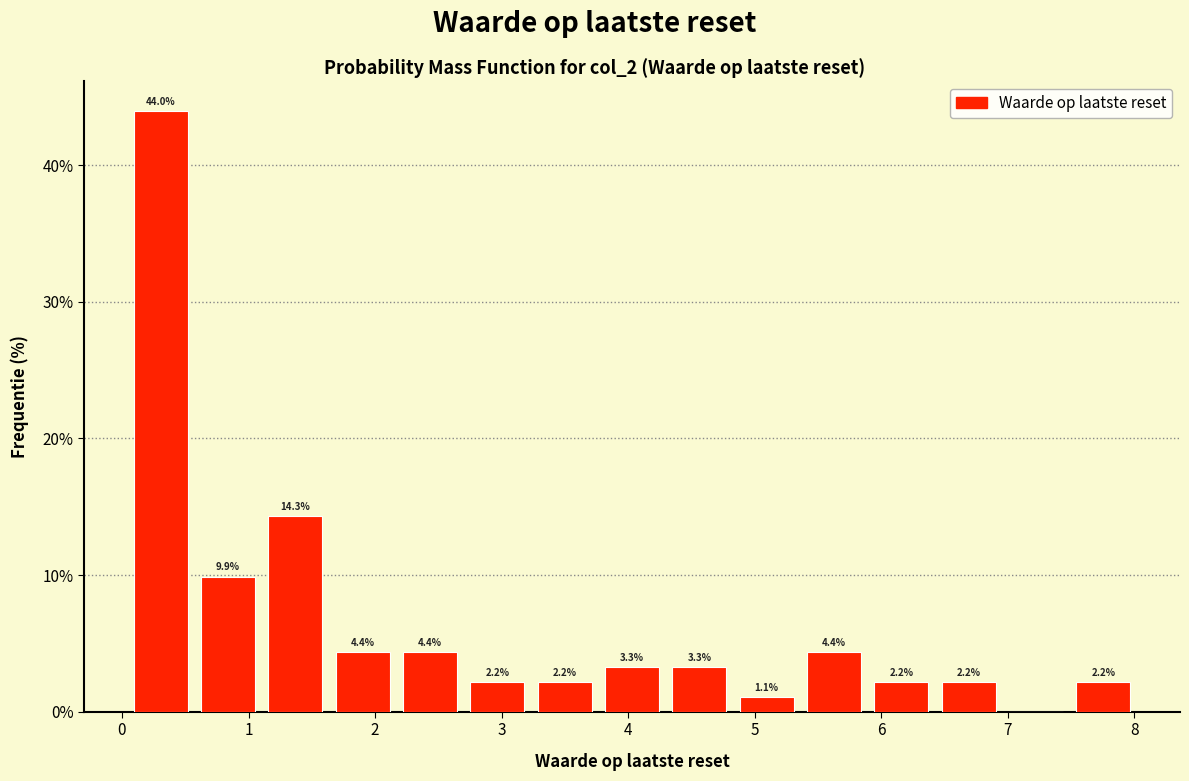

Over which range of the x-axis is the bar tallest?

0.0 to 0.6